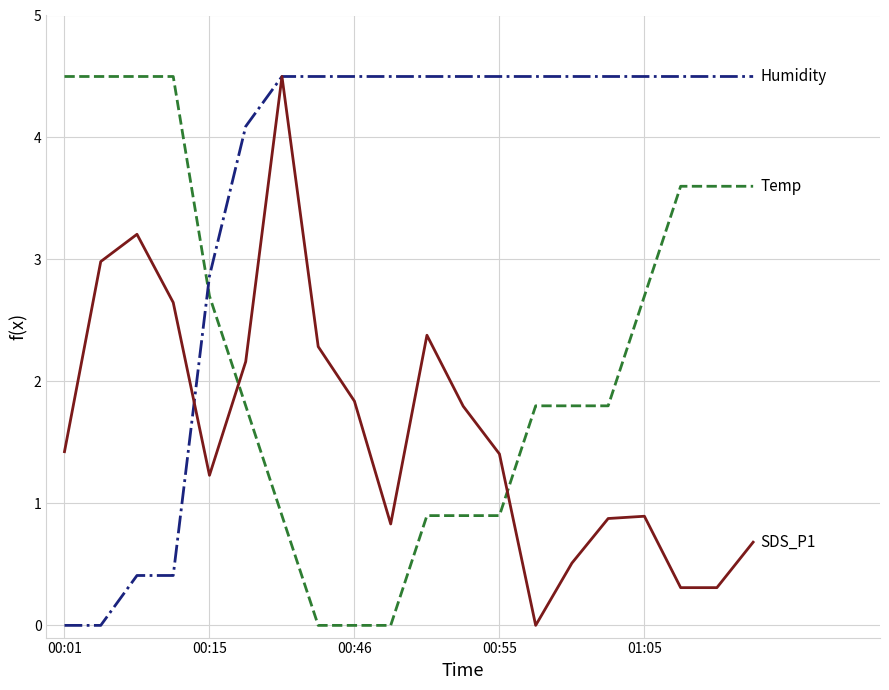

How many lines are shown in the chart?

3